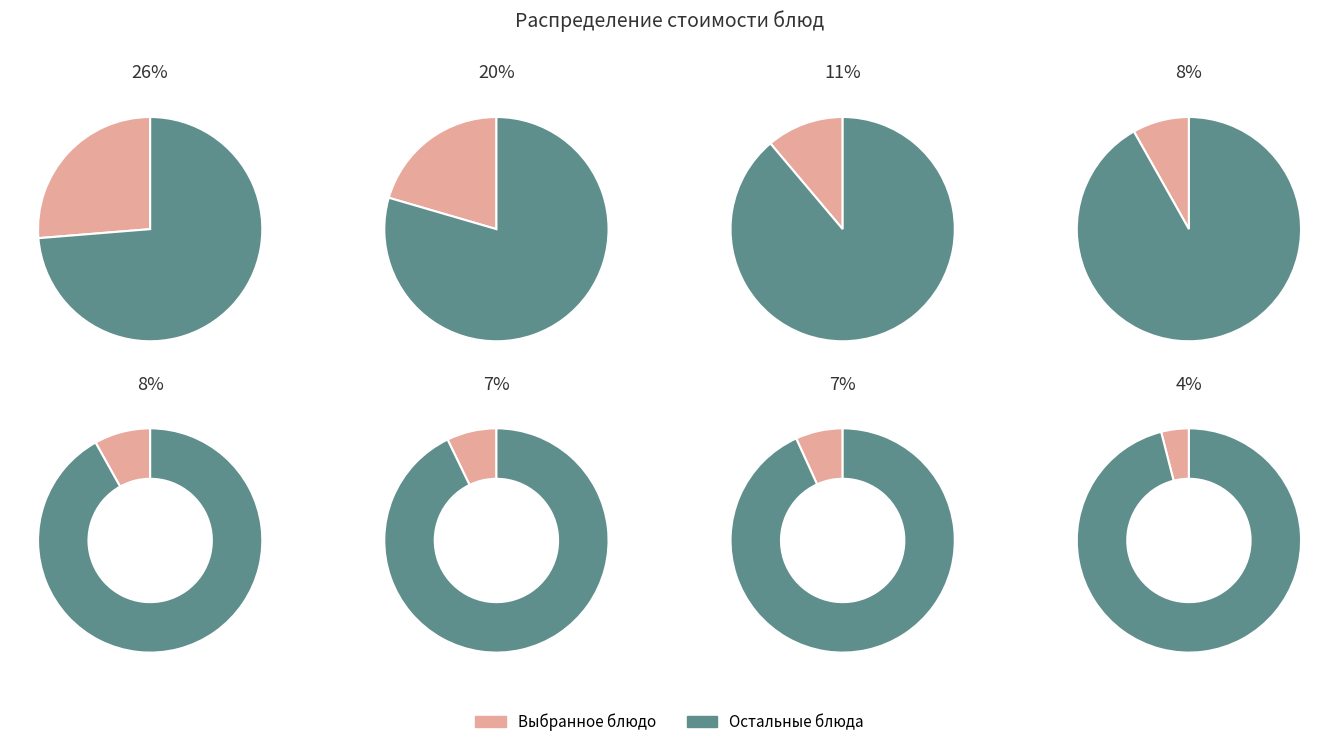

To the nearest percent, what is the difference between the Салат из редиса с яблоками и огурцами and Макаронные изделия отварные slice percentages?

22%